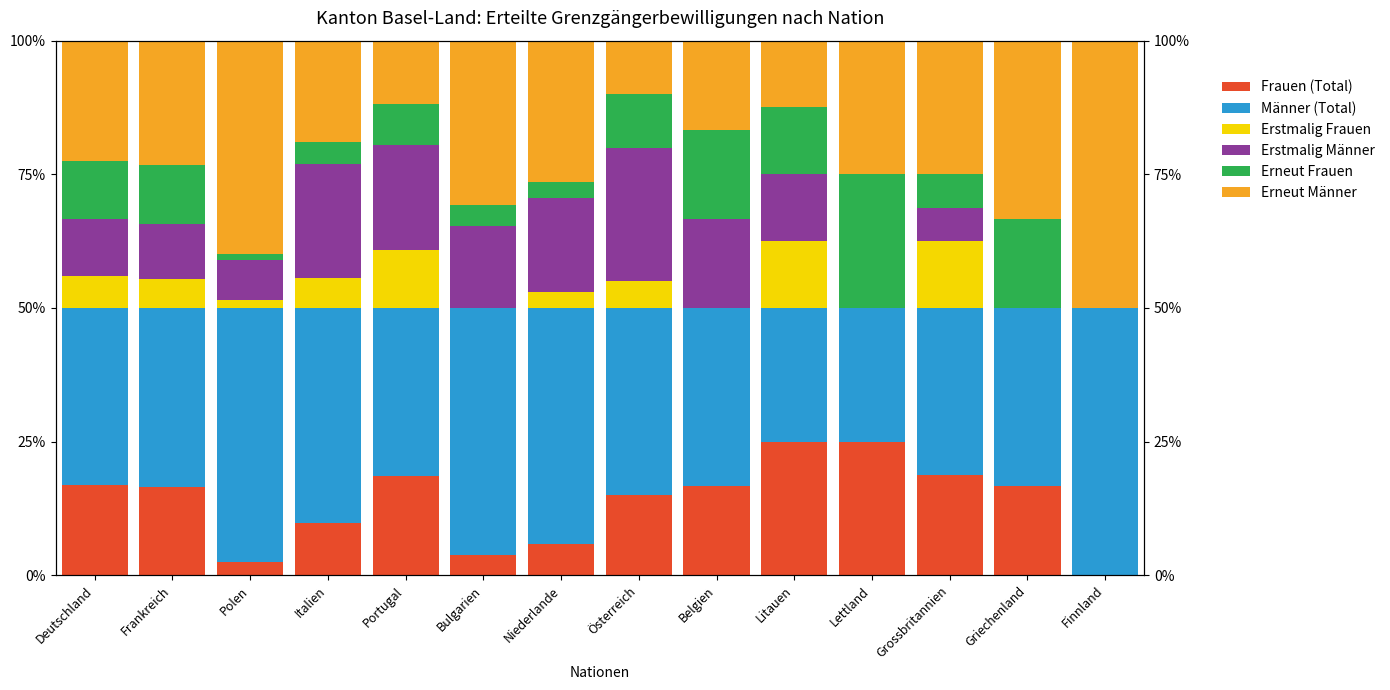

Is it true that Erneut Männer equals 2.4 at Österreich?

False